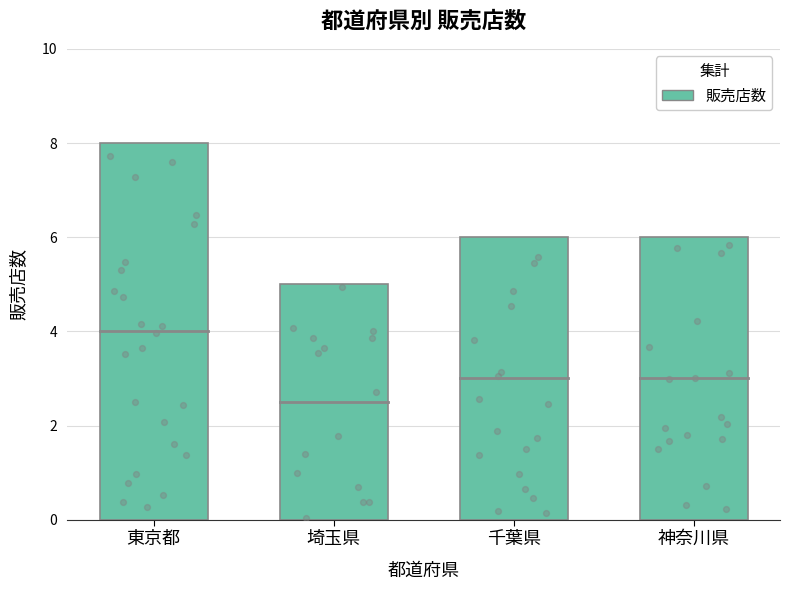

Which has a higher value, 東京都 or 神奈川県?

東京都